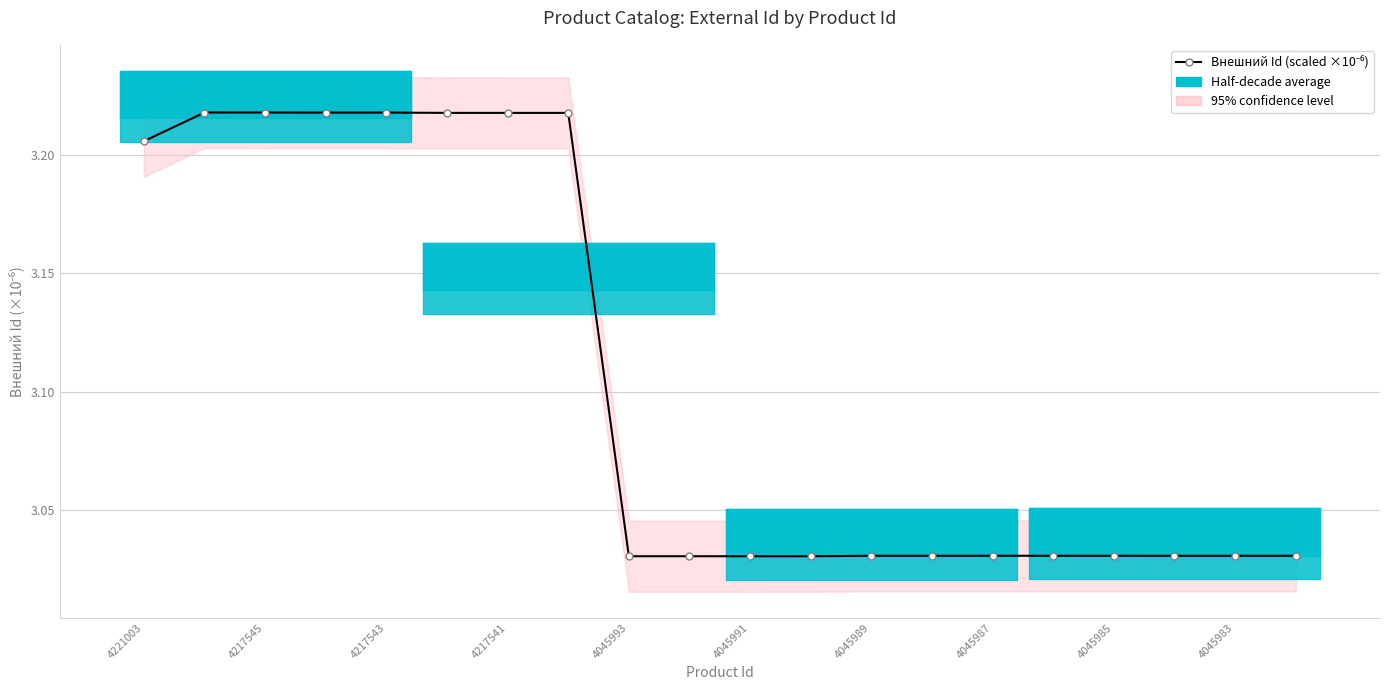

What is the sum of the values at 4045987 and 4045985?

6.1